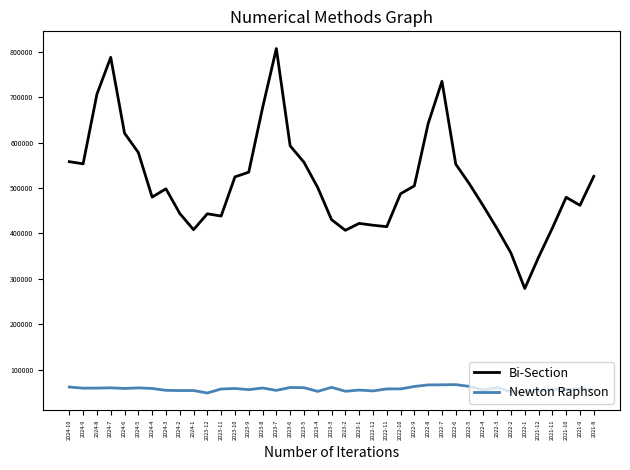

What is the difference between the maximum and minimum values in the Bi-Section series?

528677